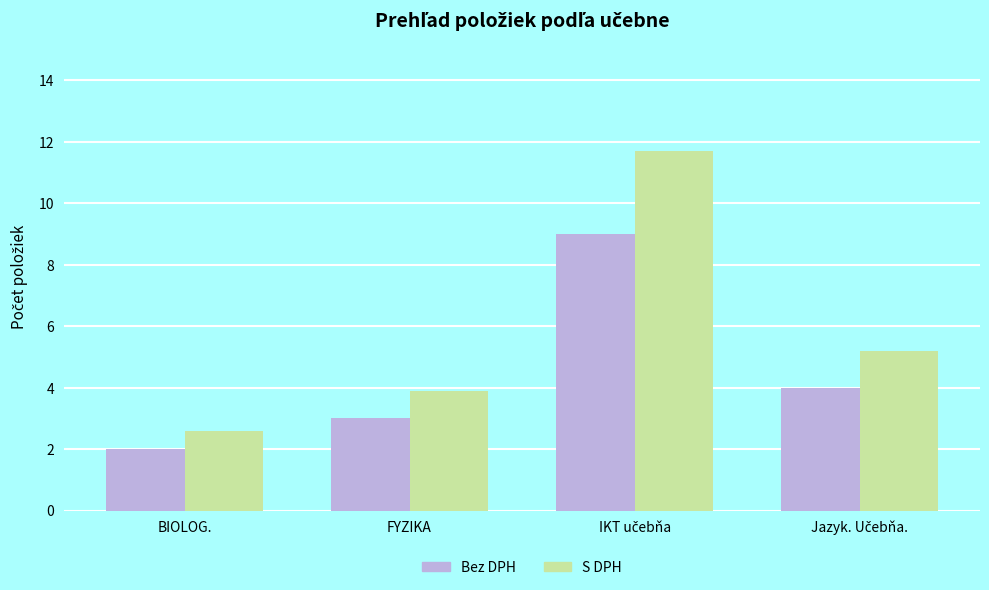

Which label corresponds to the smallest value in the chart?

BIOLOG.